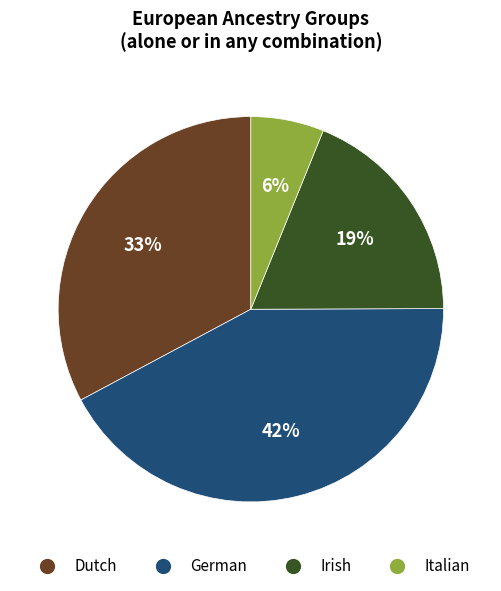

The Dutch slice represents 33% of the pie. True or false?

True